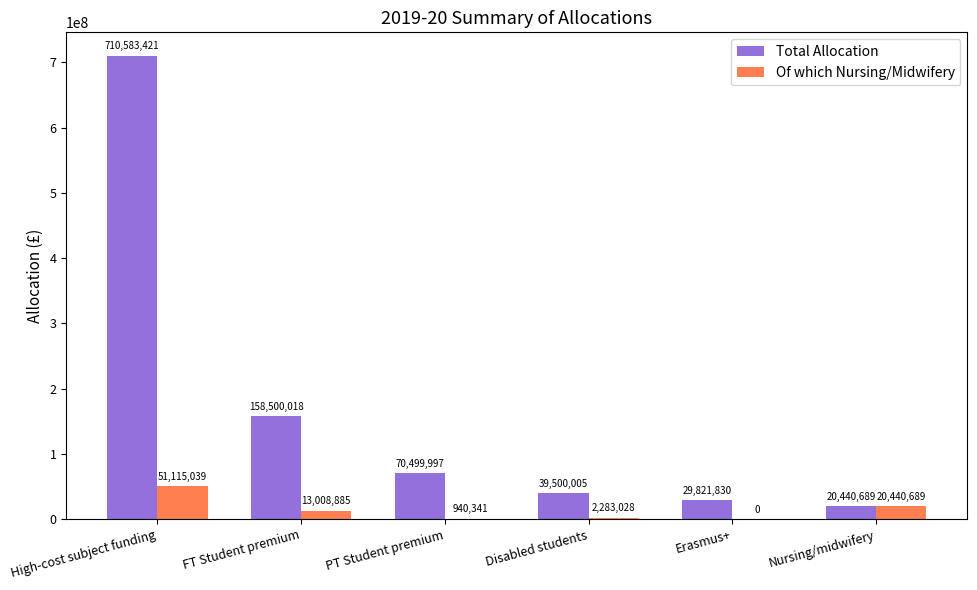

Which series changed the most between High-cost subject funding and Erasmus+?

Total Allocation